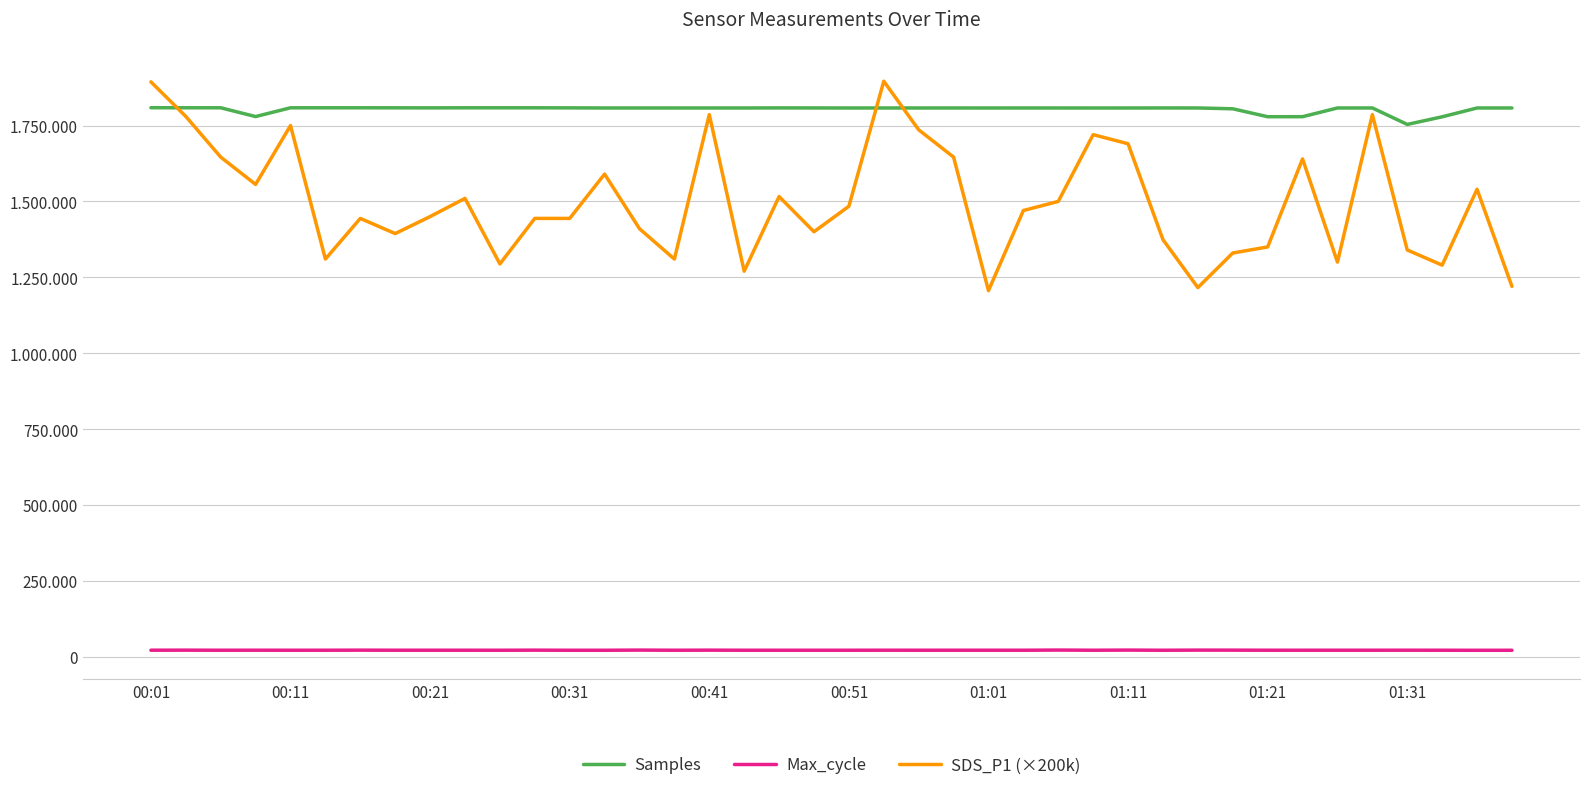

What are all the series names shown in the legend?

Samples, Max_cycle, SDS_P1 (×200k)